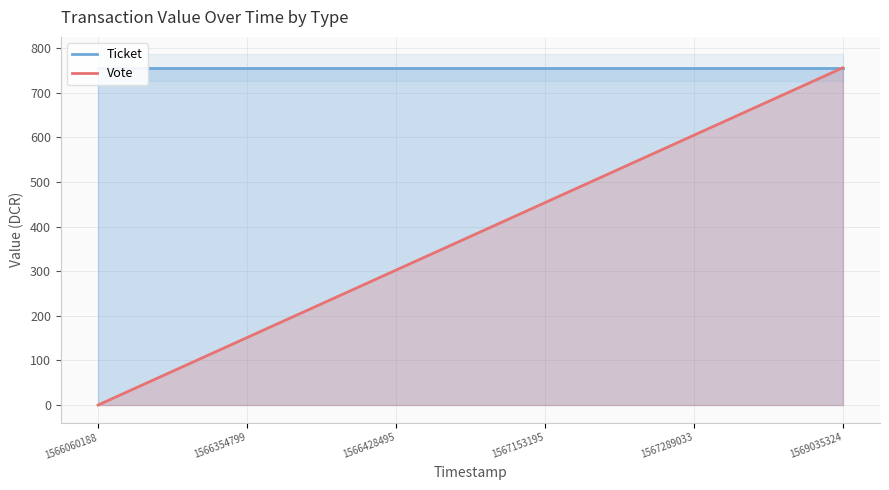

True or false: Ticket and Vote cross at least once.

False